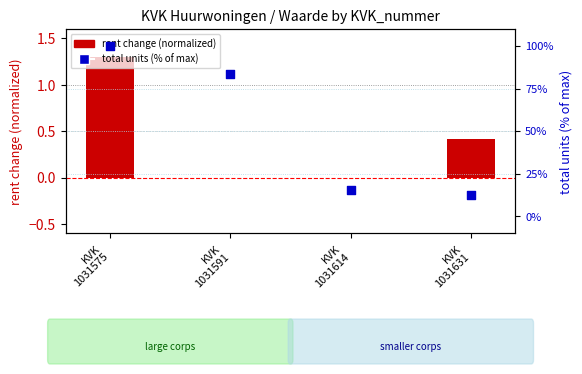

Which series reaches the minimum Y coordinate?

rent change (normalized)